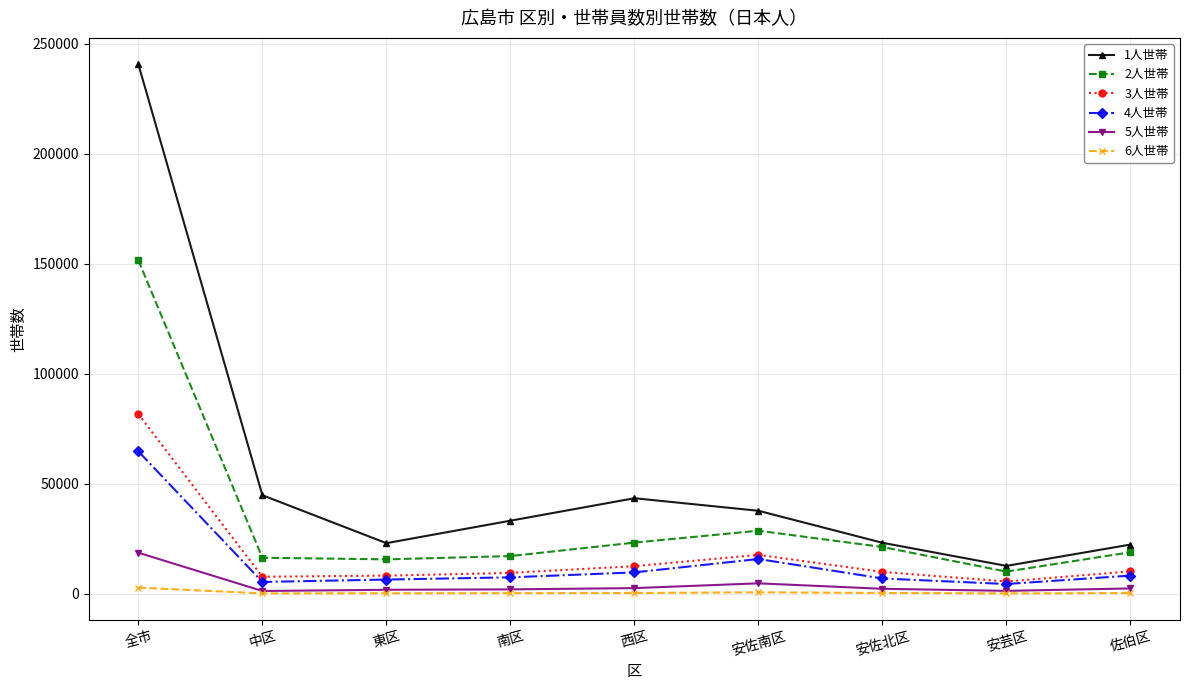

True or false: 2人世帯 has more than 0 points higher than both neighbors.

True